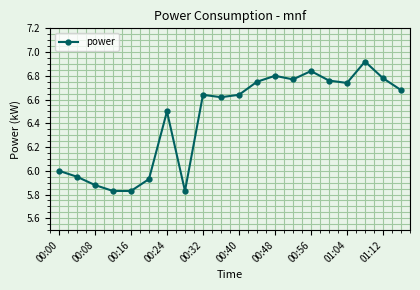

True or false: the data has more than 1 interior local peaks.

True